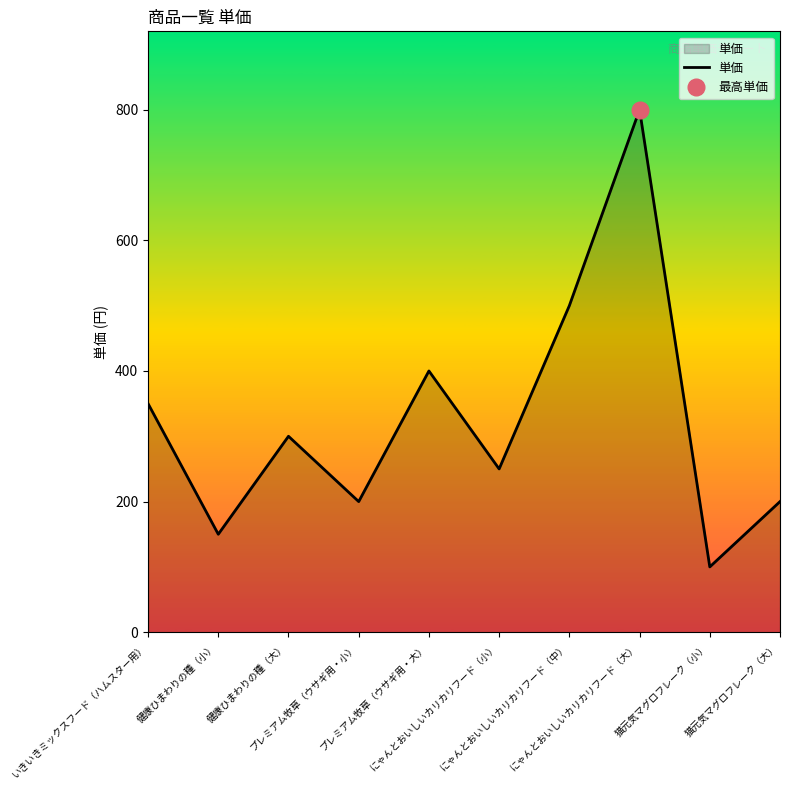

What is the ratio of the value at 健康ひまわりの種（大） to the value at 健康ひまわりの種（小）?

2.0